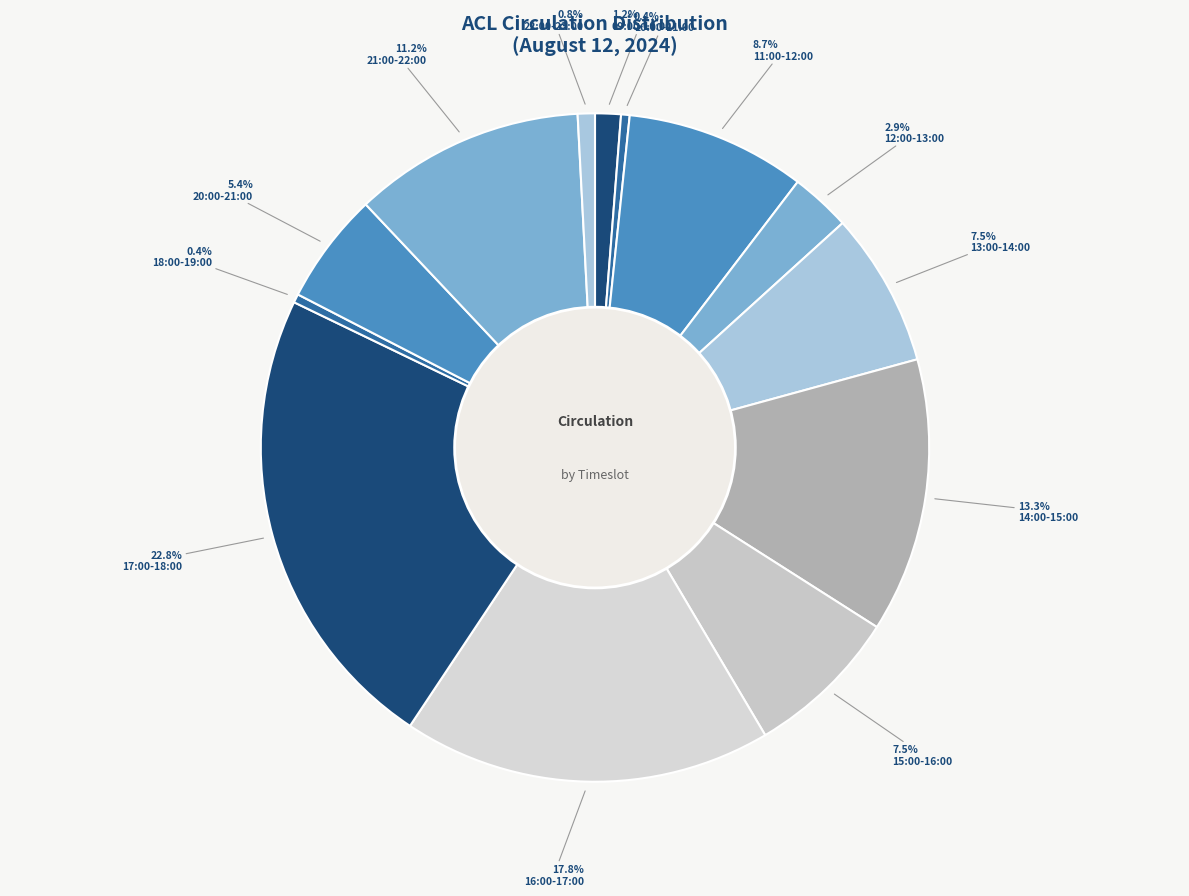

Which has a higher value, 10:00-11:00 or 18:00-19:00?

10:00-11:00